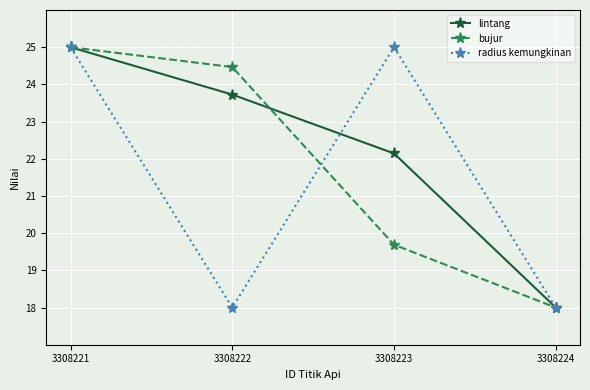

Rank the series at 3308222 from highest to lowest value.

bujur, lintang, radius kemungkinan